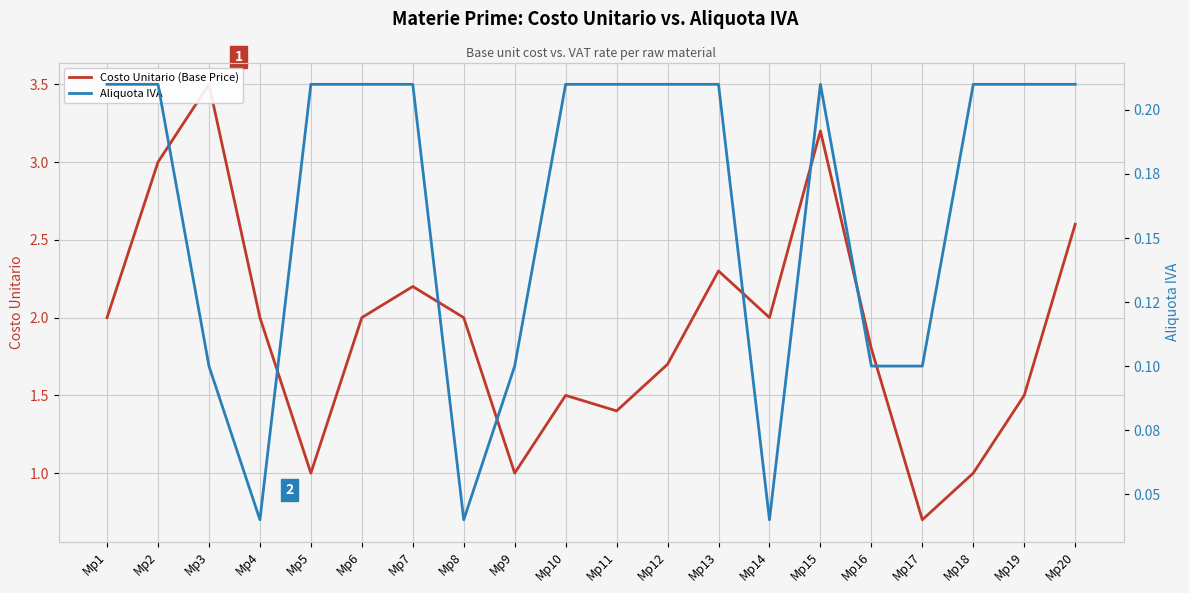

What is the maximum value for Aliquota IVA?

0.2